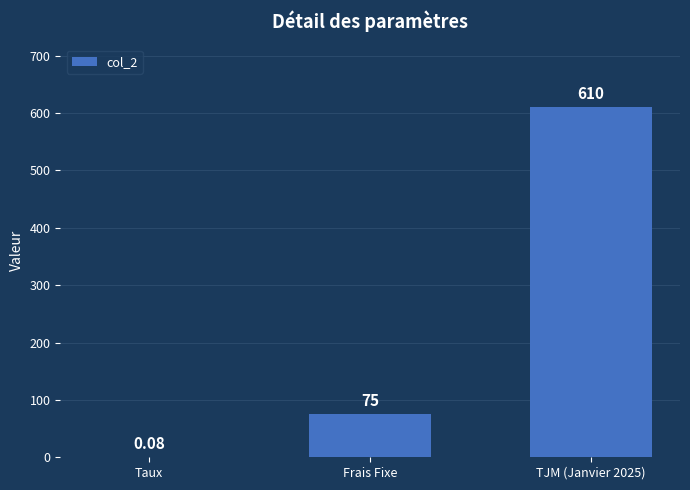

At which label is the value closest to 305?

Frais Fixe